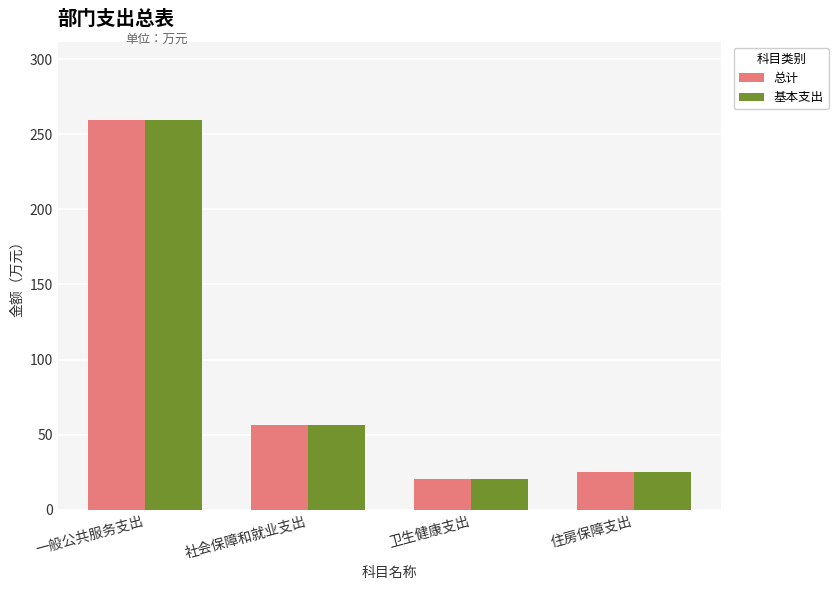

What is the difference between the maximum and minimum values in the 基本支出 series?

239.5